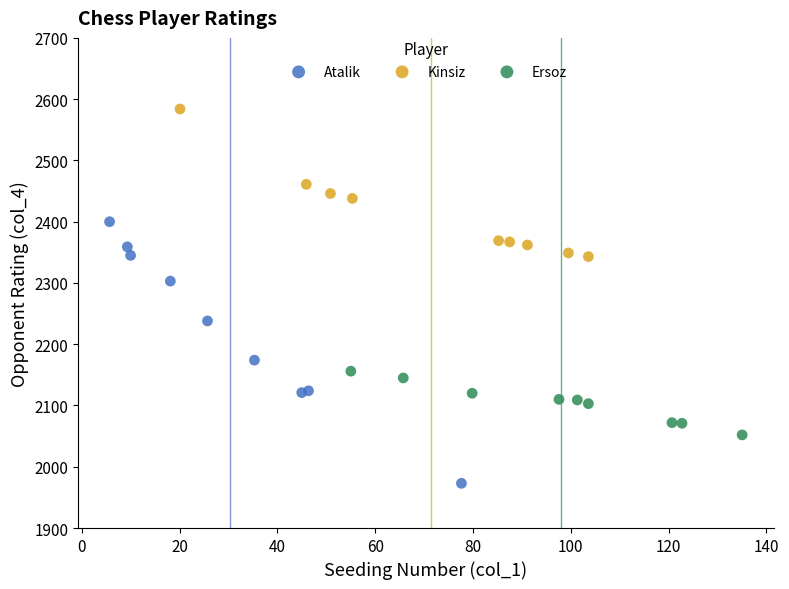

Which series contains the lowest Y value?

Atalik